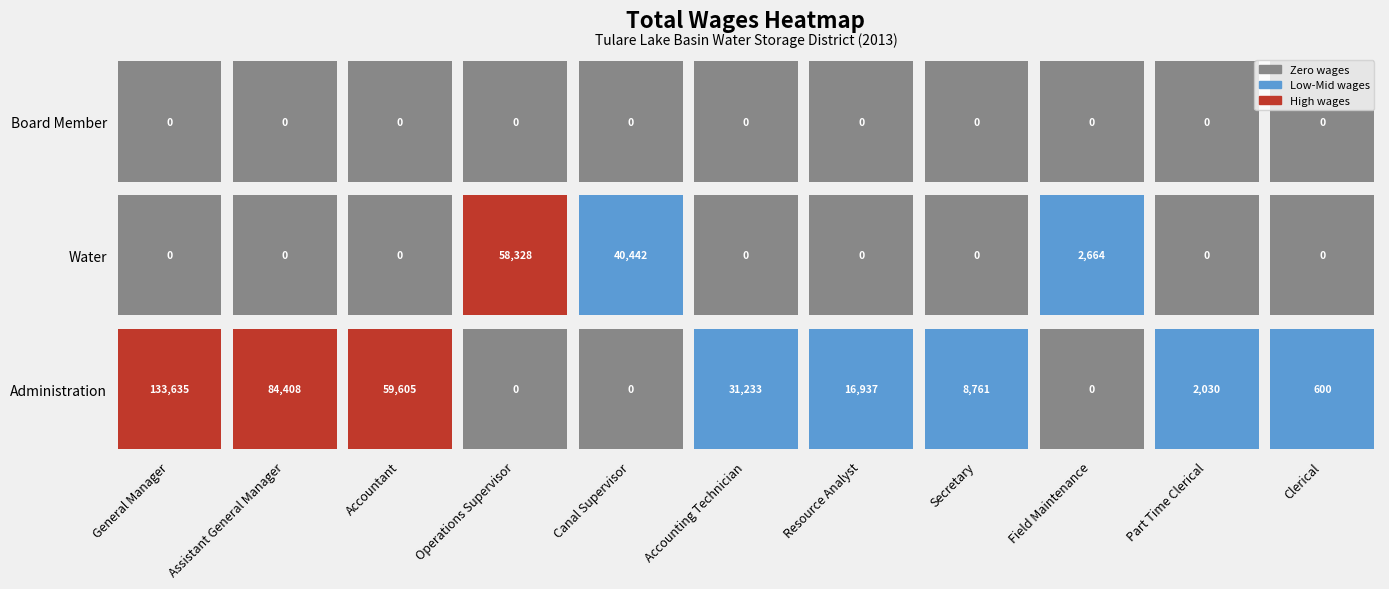

List the series in order of their peak value, lowest first.

Board Member, Water, Administration